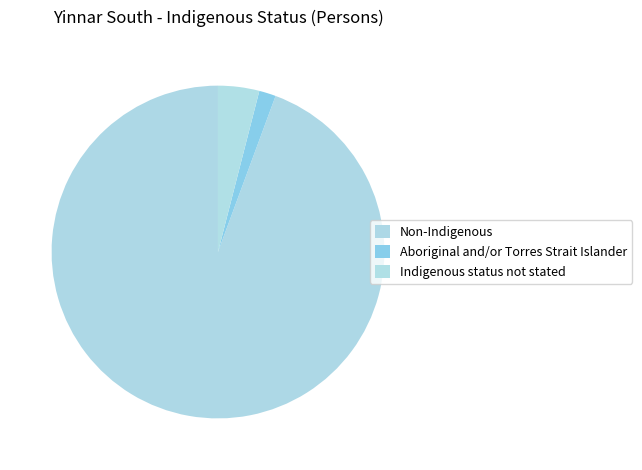

What is the change in value from Non-Indigenous to Aboriginal and/or Torres Strait Islander?

-626